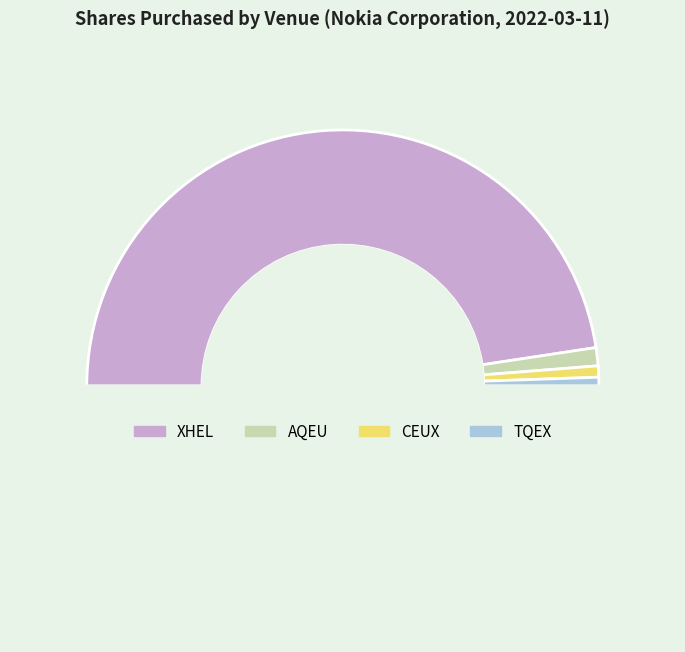

How many segments does this pie chart have?

5